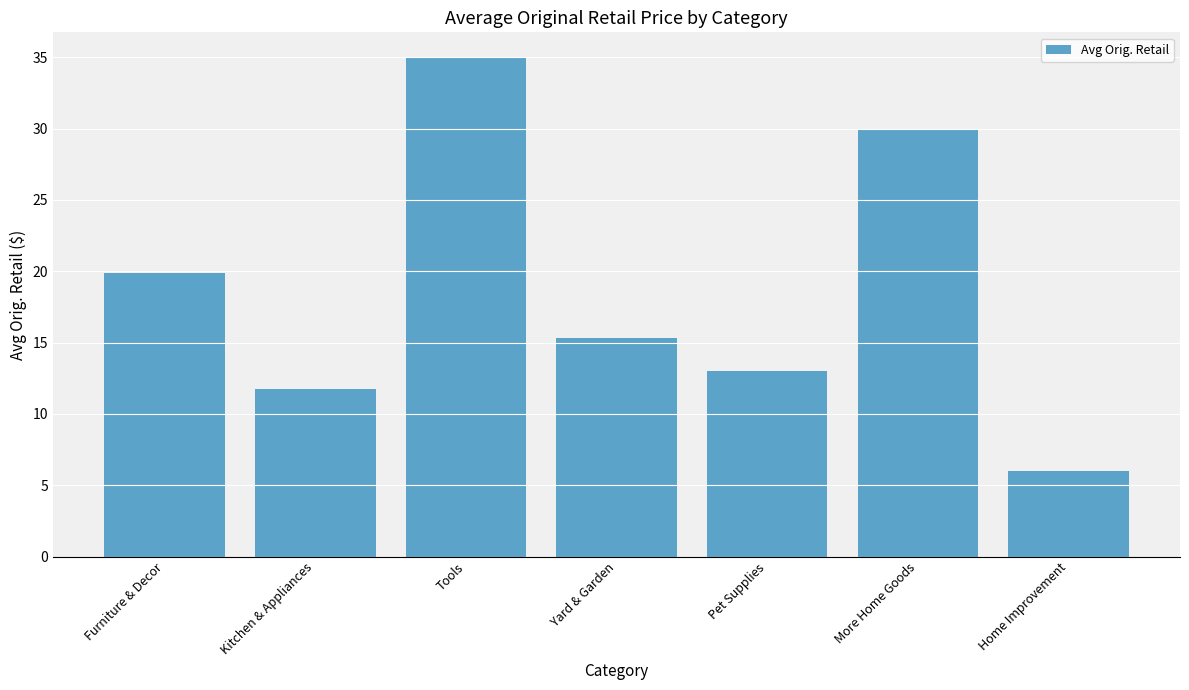

What is the smallest value displayed?

6.0